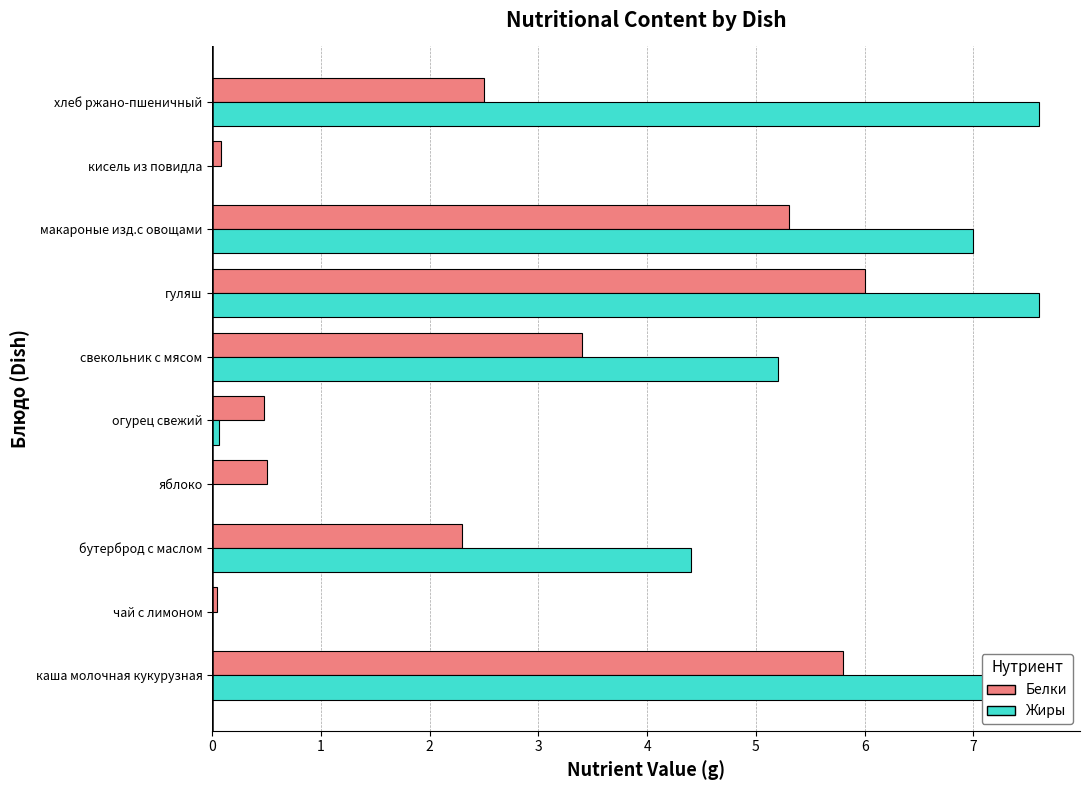

Which series changed the most between яблоко and макароные изд.с овощами?

Жиры